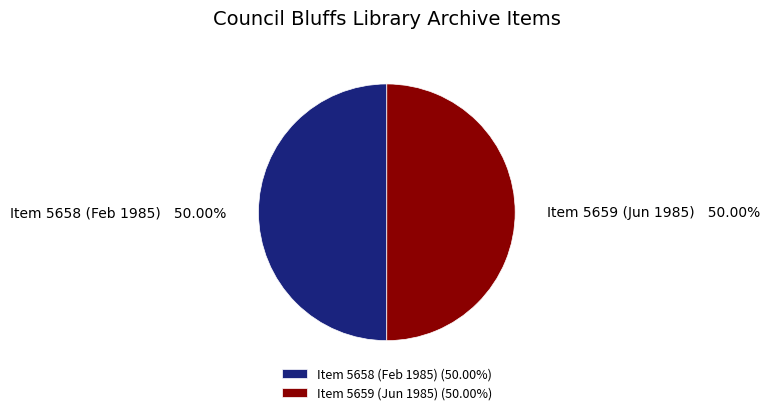

What is the ratio of the value at Item 5659 (Jun 1985) to the value at Item 5658 (Feb 1985)?

1.0